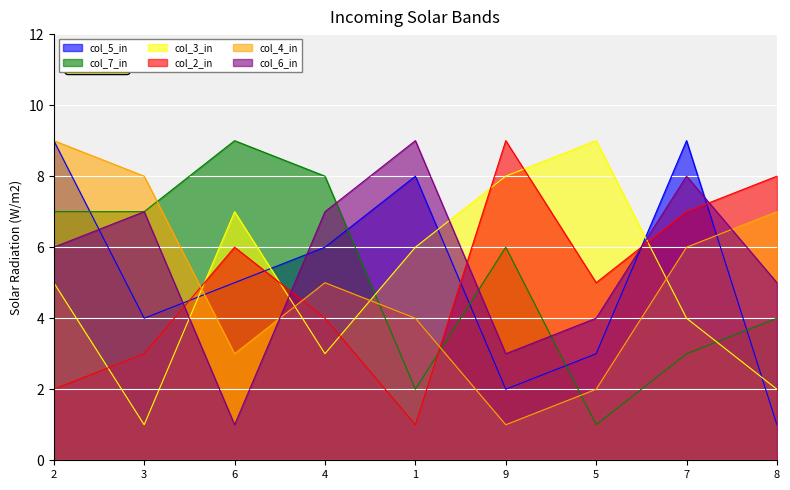

What is the value of the col_4 point at the 2nd from the left?

8